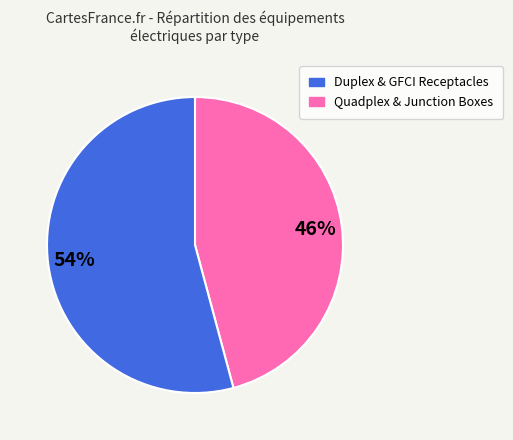

Is there a majority slice in this chart?

Yes